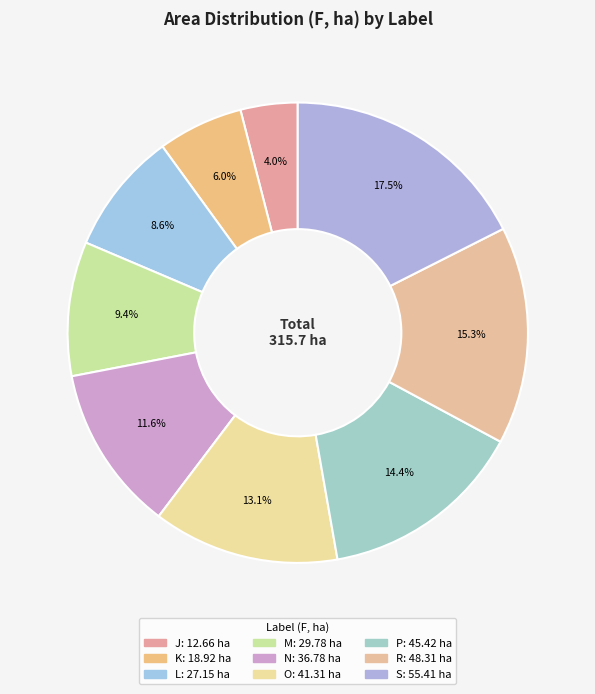

Is there a majority slice in this chart?

No